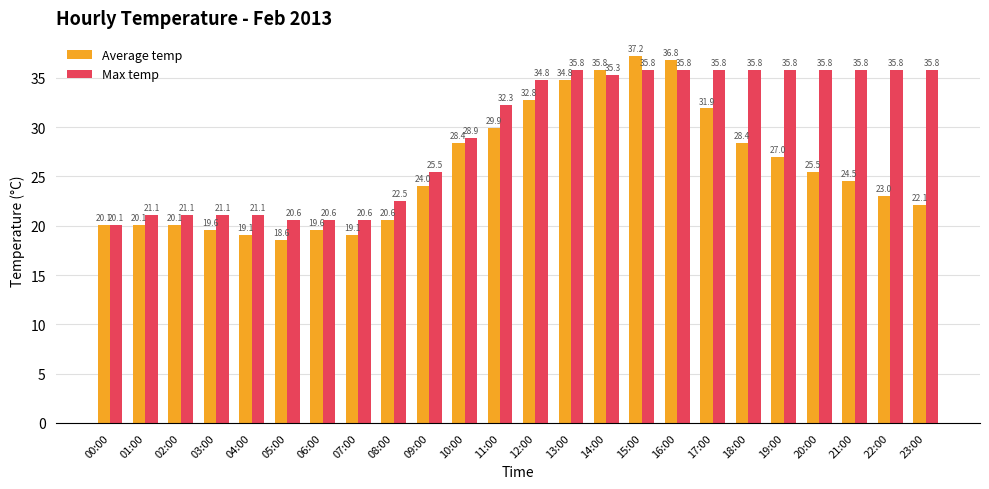

Between 02:00 and 18:00, which series saw the biggest shift?

Max temp